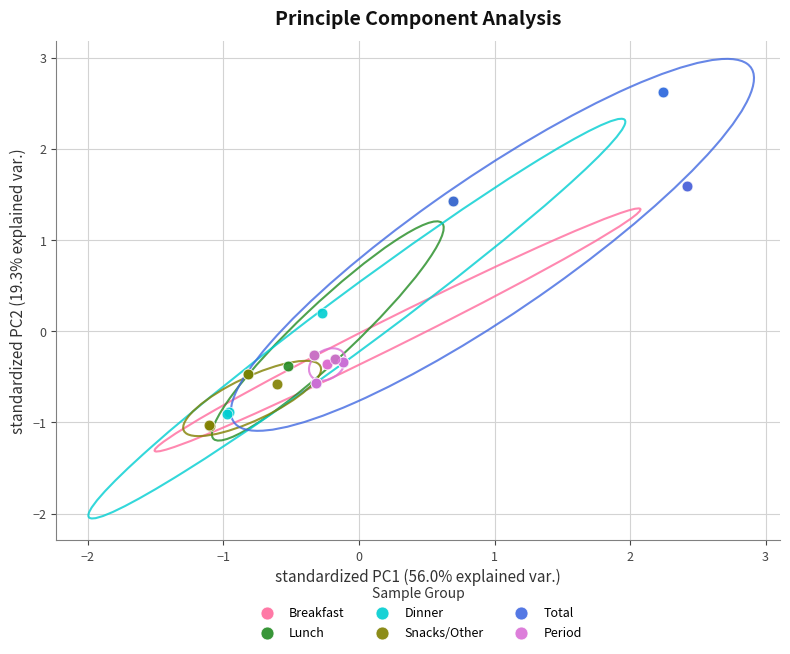

Which series reaches the minimum Y coordinate?

Snacks/Other